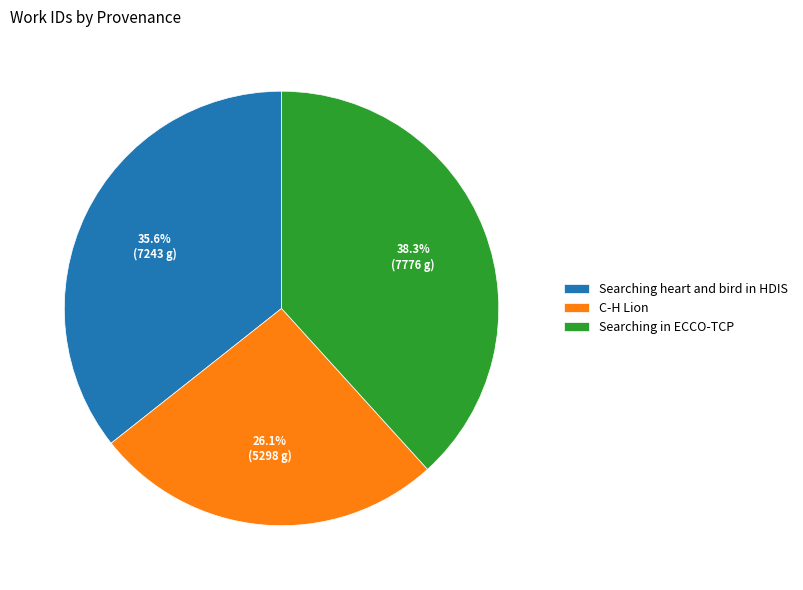

To the nearest percent, what percentage of the pie is C-H Lion?

26%